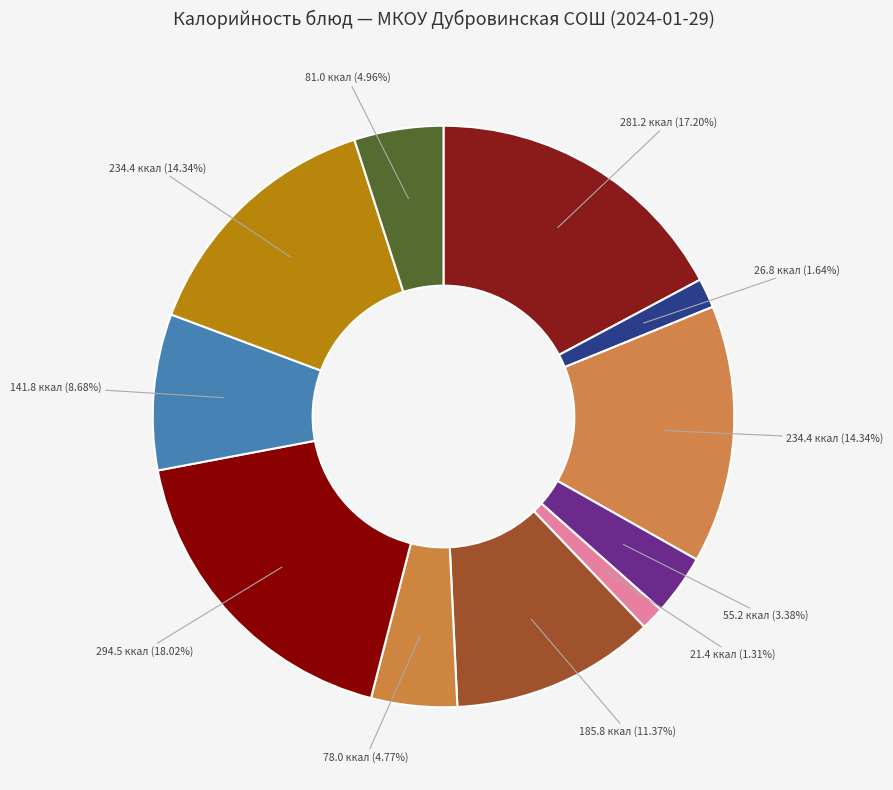

Count the number of slices in the pie.

11